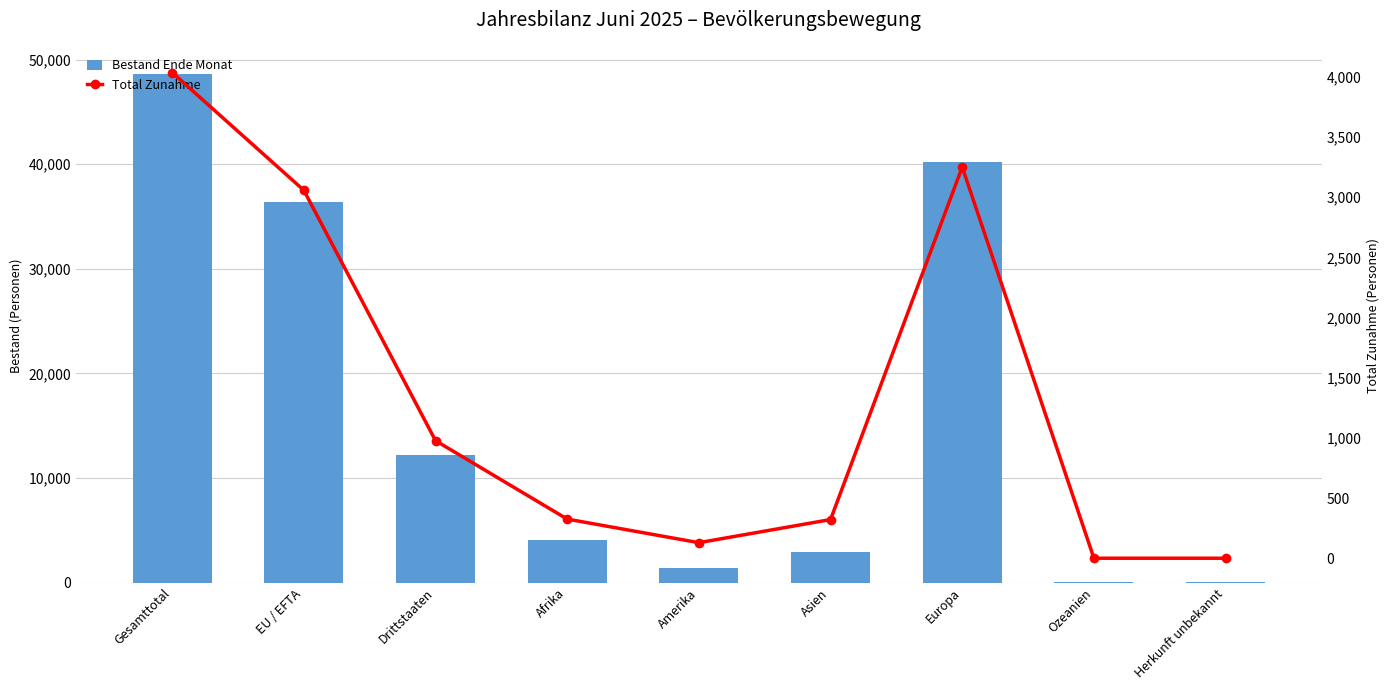

What is the label of the 8th bar from the right?

EU / EFTA